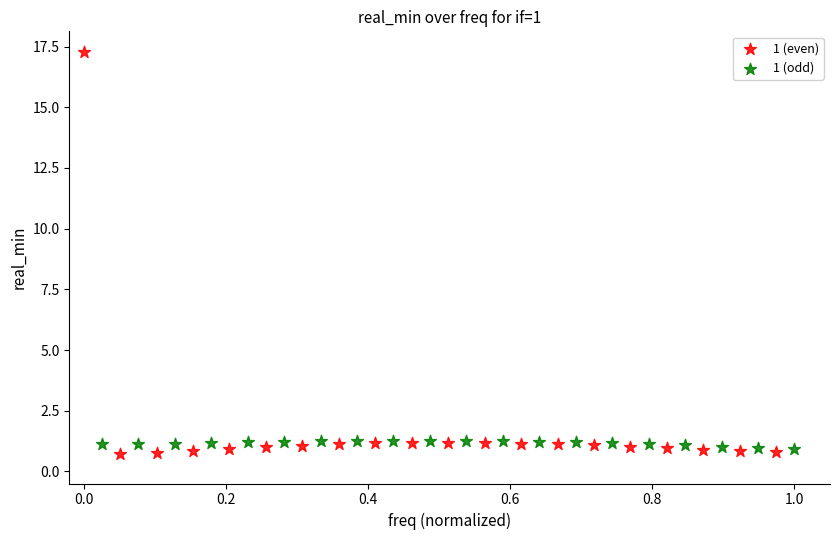

Which series has the widest spread of Y values?

1 (even)